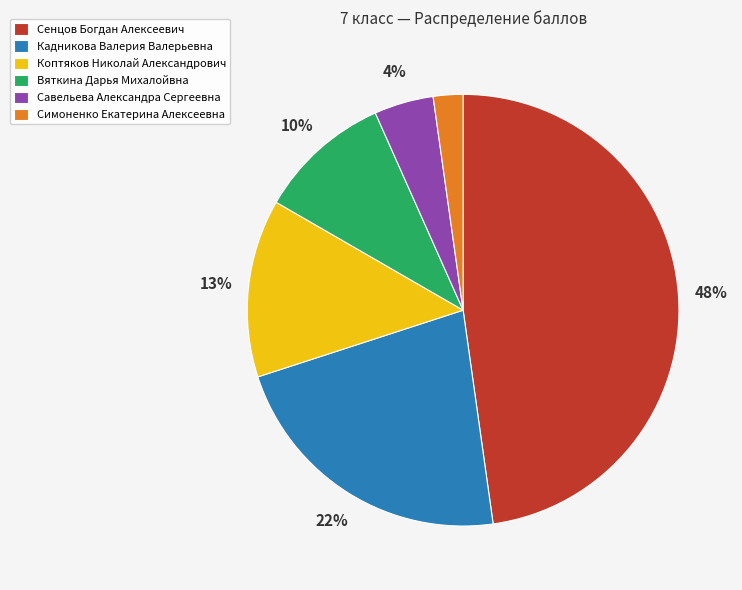

How many segments does this pie chart have?

6